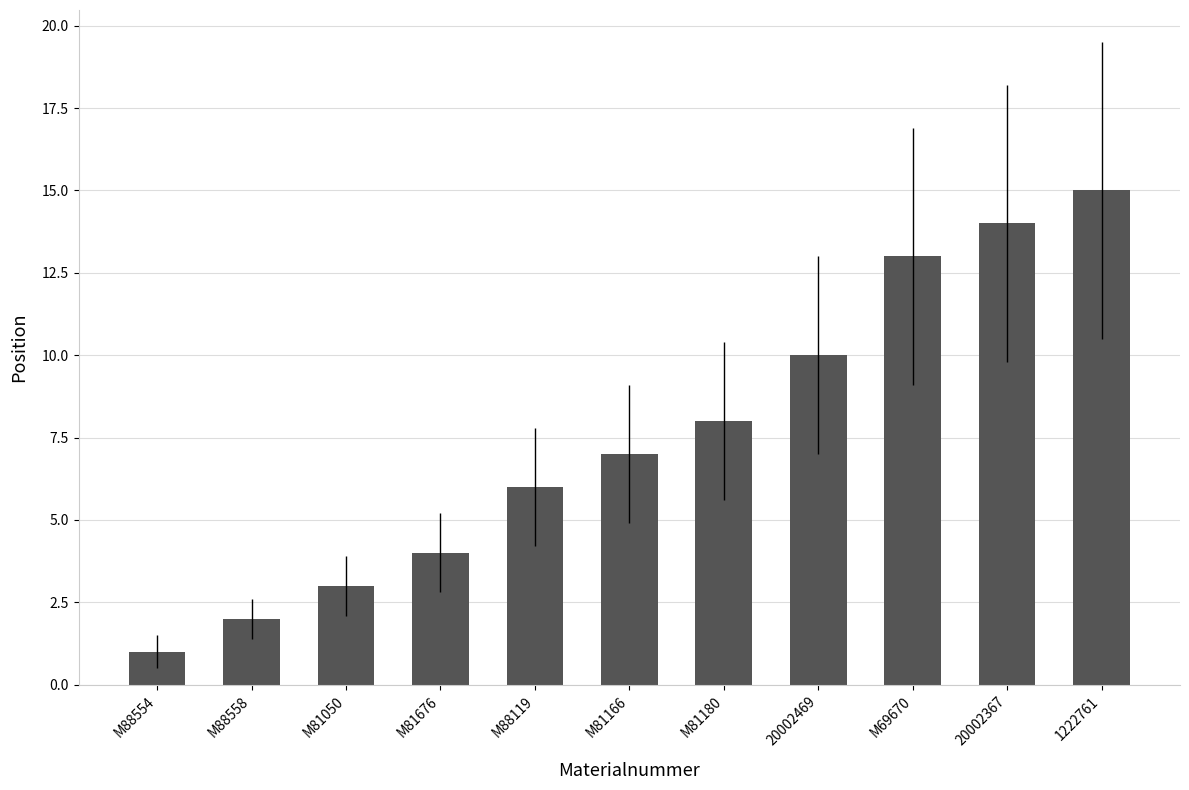

Count the number of categories in the chart.

11